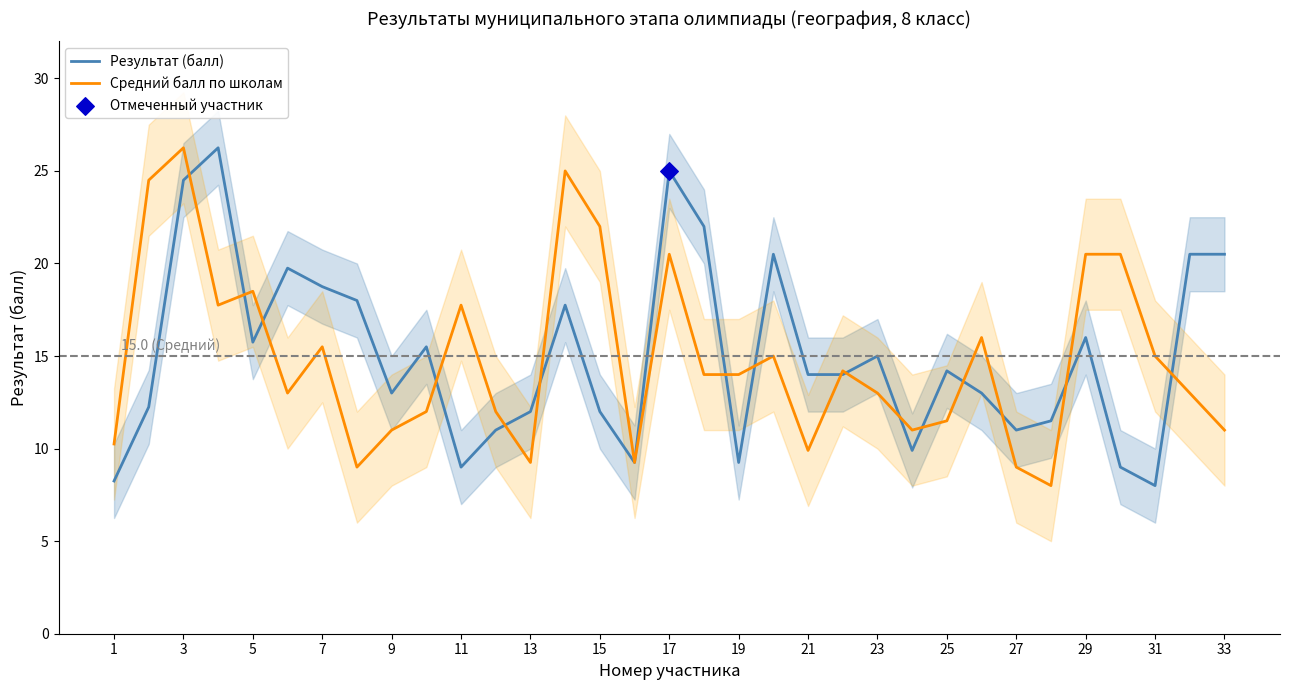

What are all the series names shown in the legend?

Результат (балл), Средний балл по школам